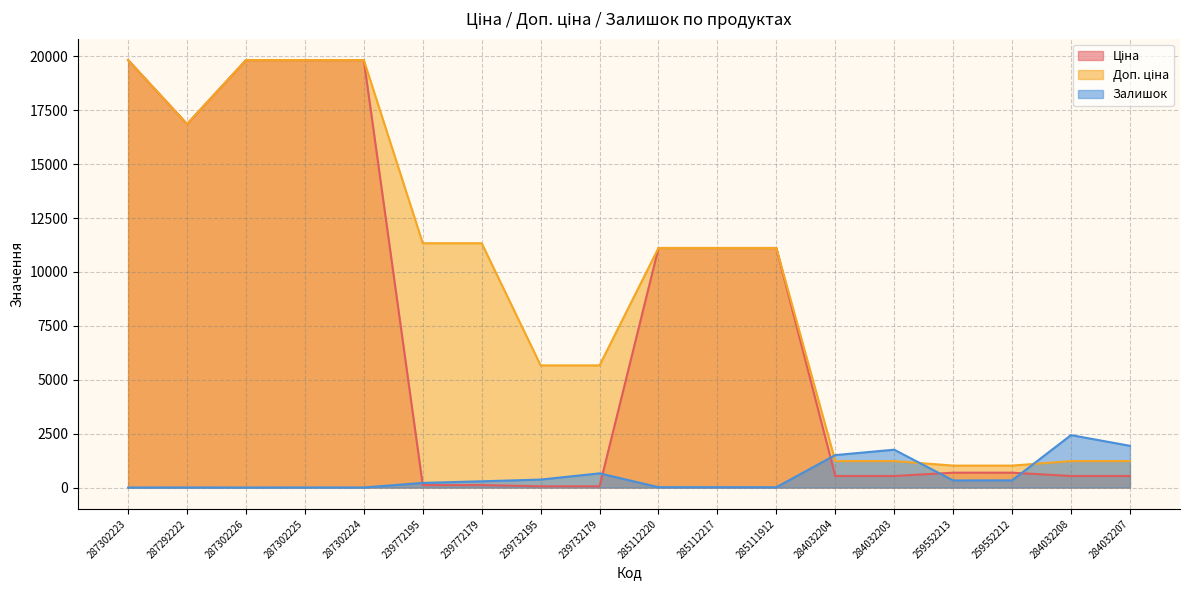

Which series has the widest spread of values?

Ціна